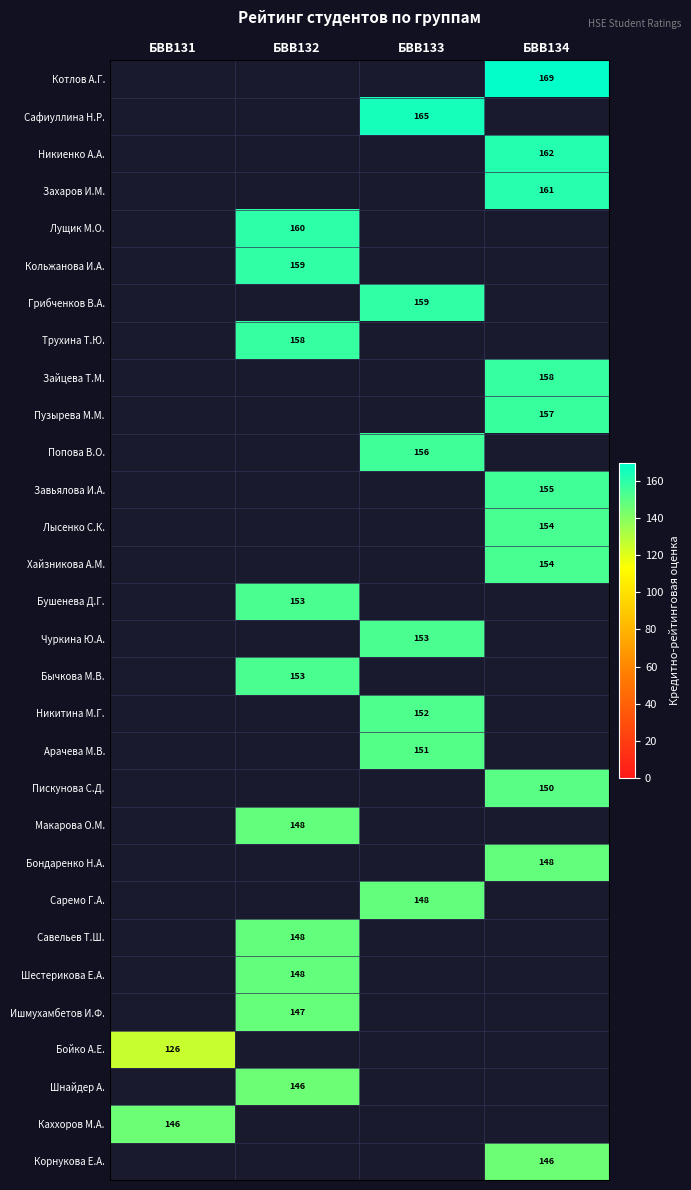

The Бондаренко Н.А. series shows 148 at БВВ134. True or false?

True